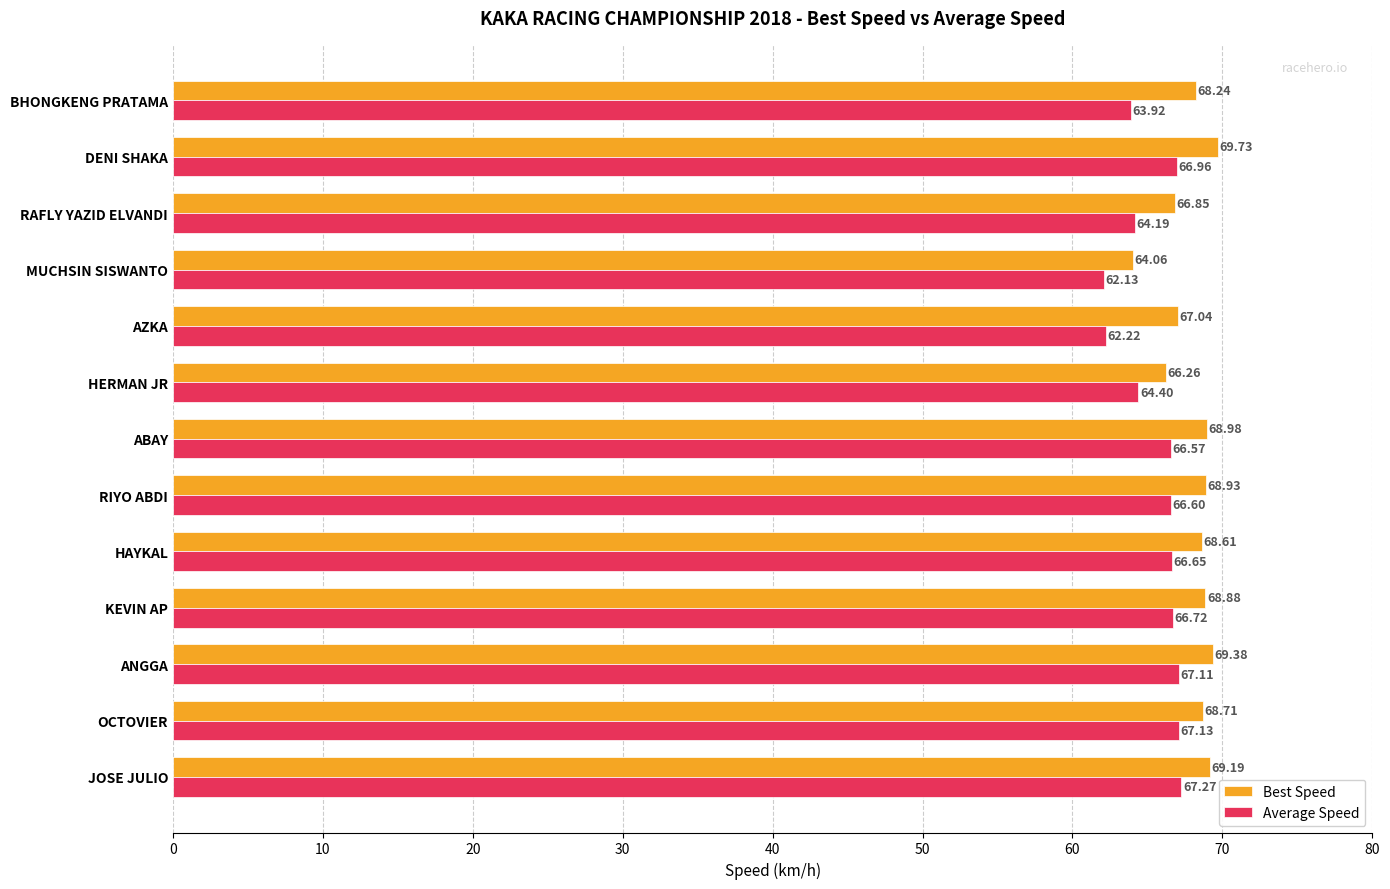

Where is Best Speed nearest to the value 66?

HERMAN JR